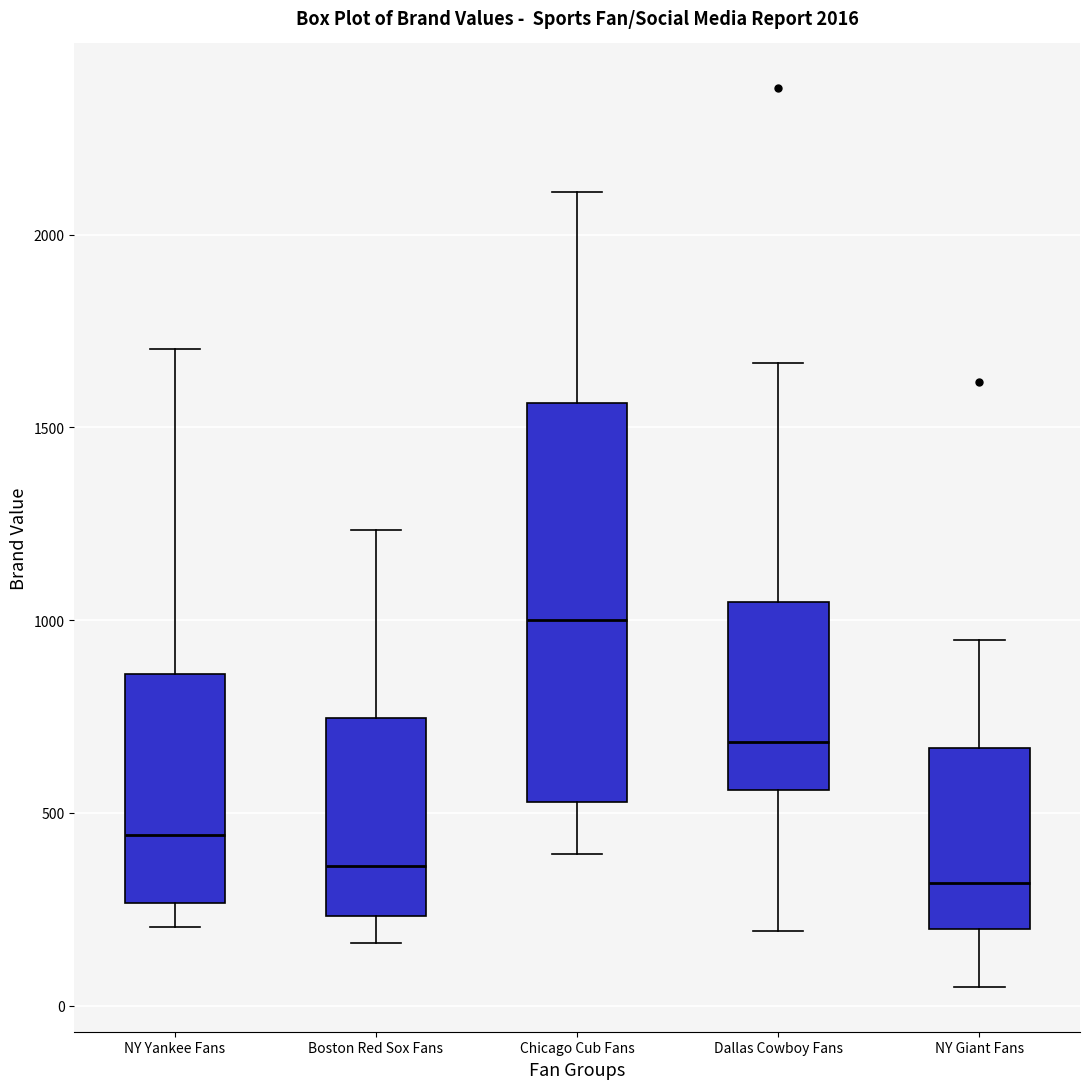

Which box has the highest median line?

Chicago Cub Fans